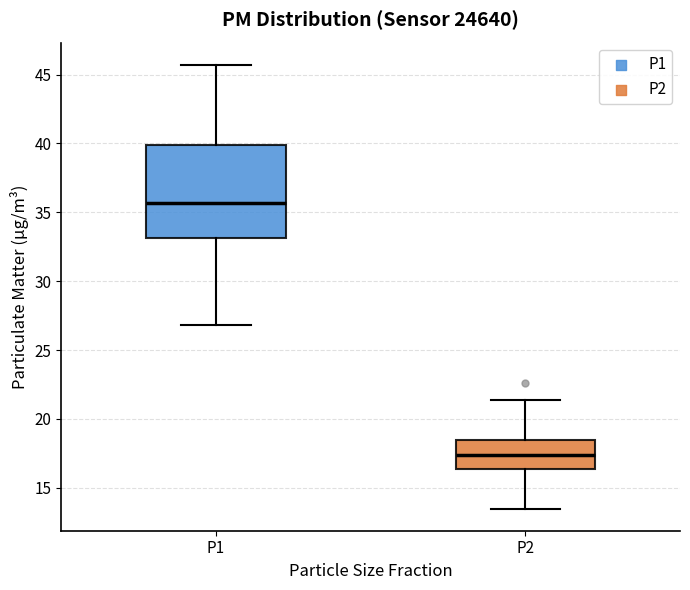

Which box has the highest median line?

P1